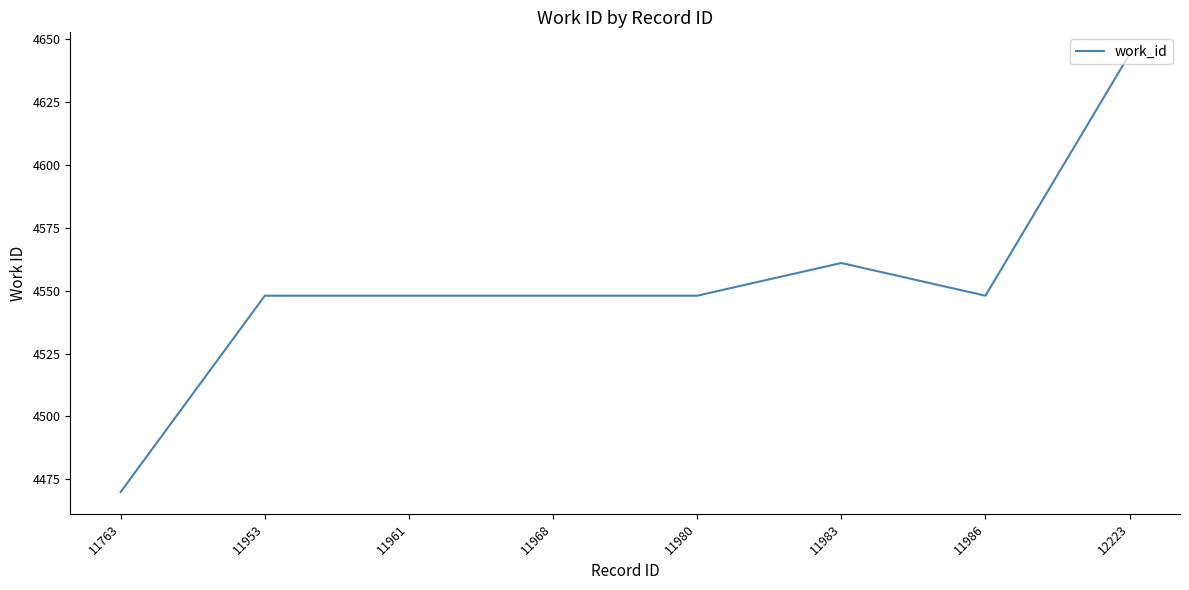

Reading left to right, list all the values displayed in this chart.

4470	4548	4548	4548	4548	4561	4548	4644